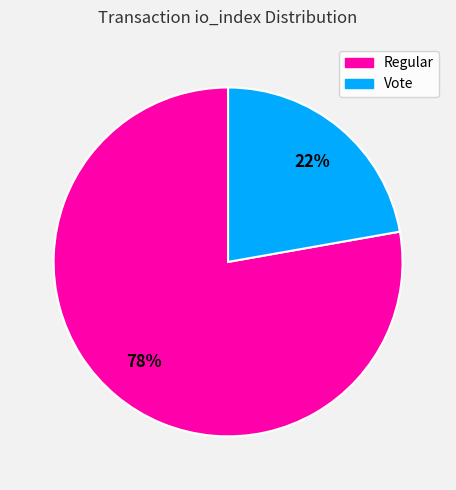

Count the number of slices in the pie.

2